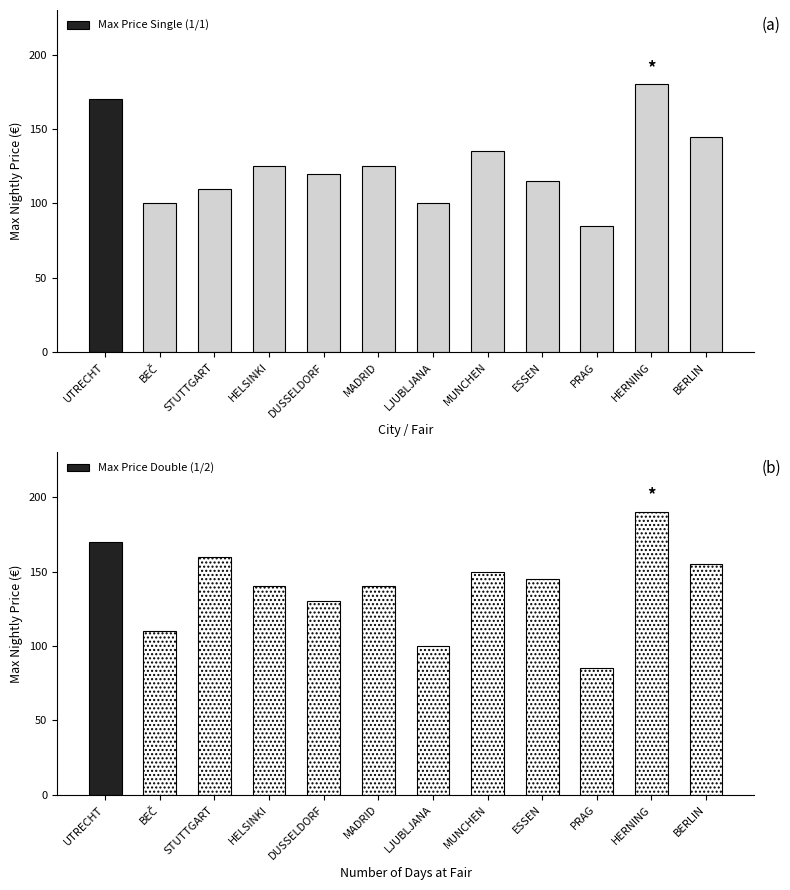

Rank the categories by value from lowest to highest.

PRAG, BEČ, LJUBLJANA, STUTTGART, ESSEN, DUSSELDORF, HELSINKI, MADRID, MUNCHEN, BERLIN, UTRECHT, HERNING